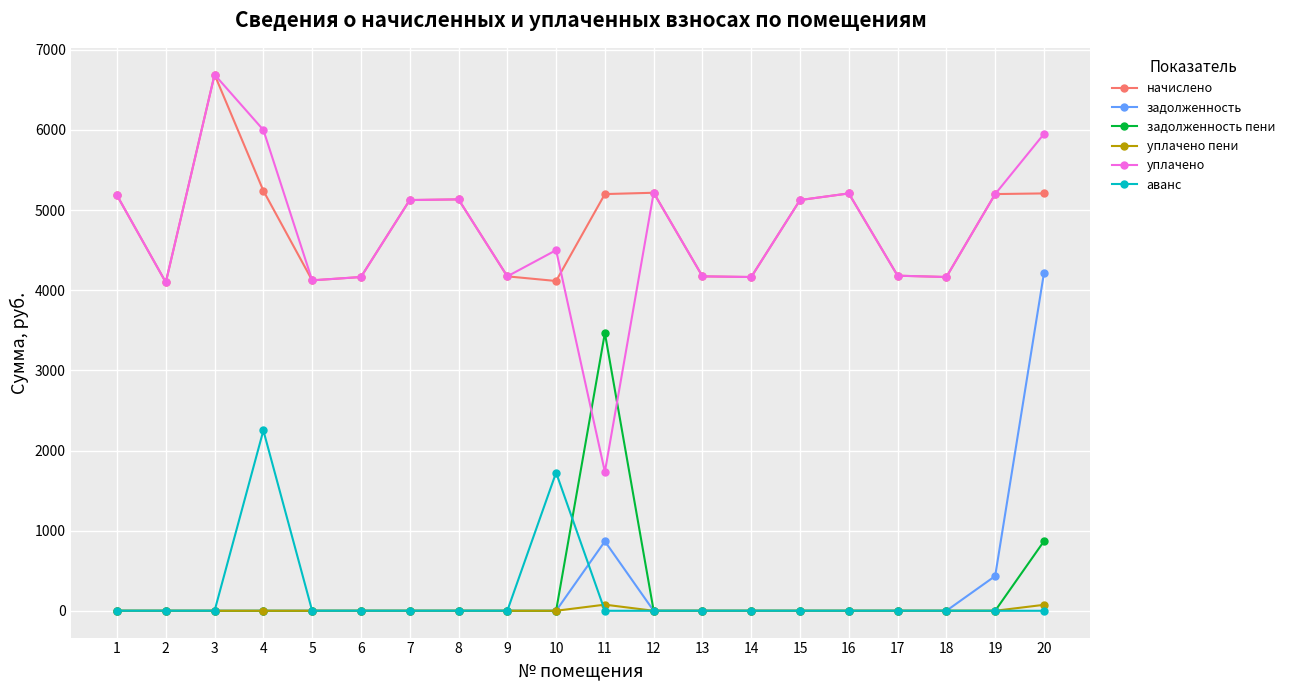

What is the average value of the аванс series?

198.7